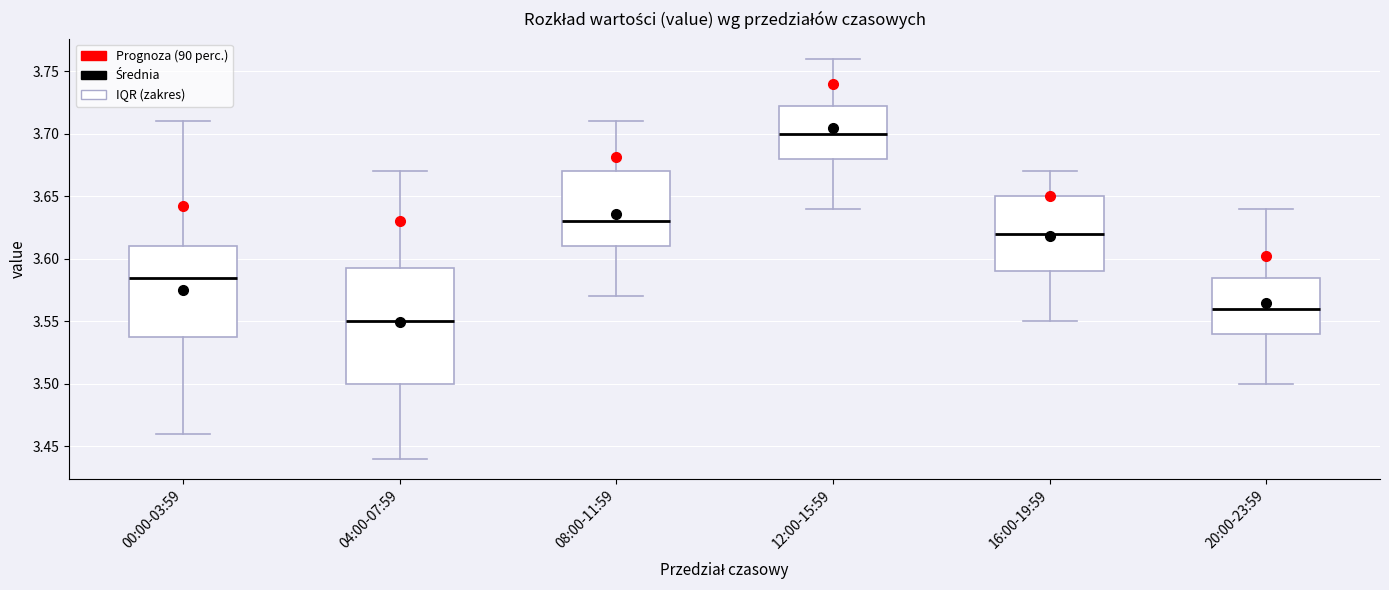

Which box has the highest median line?

12:00-15:59